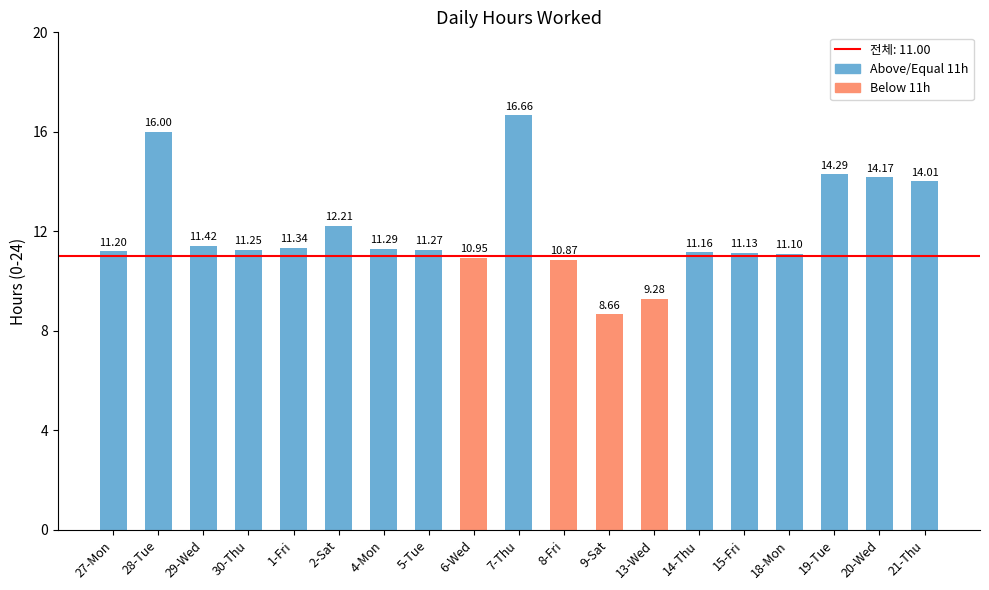

Rank the categories by value from lowest to highest.

9-Sat, 13-Wed, 8-Fri, 6-Wed, 18-Mon, 15-Fri, 14-Thu, 27-Mon, 30-Thu, 5-Tue, 4-Mon, 1-Fri, 29-Wed, 2-Sat, 21-Thu, 20-Wed, 19-Tue, 28-Tue, 7-Thu